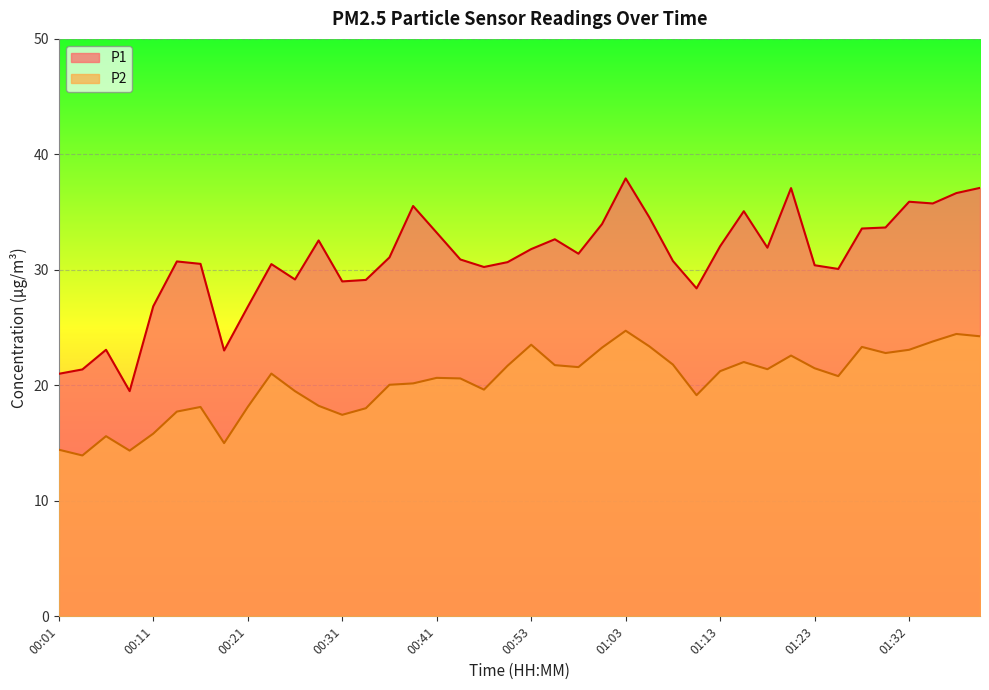

At which category does P2 reach its first local valley?

00:04